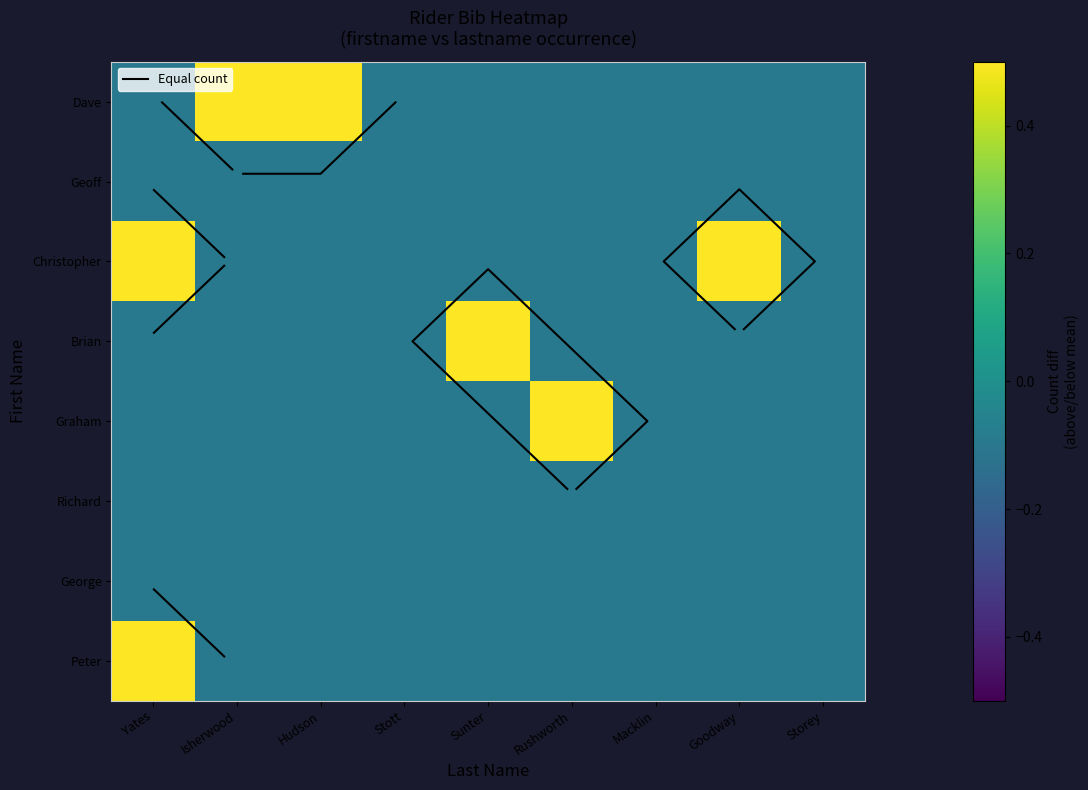

Which category has the highest value in the Dave series?

Isherwood